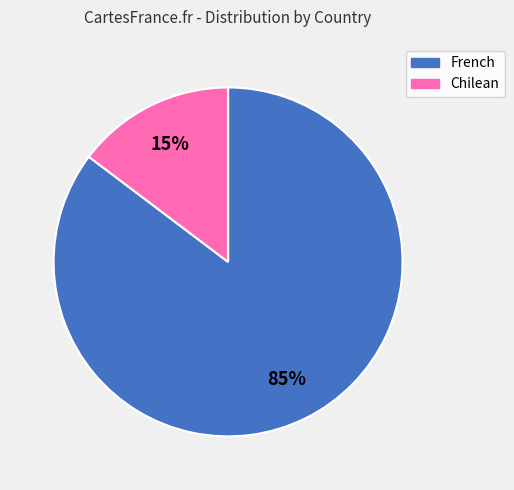

Is there any slice that represents more than half of the pie?

Yes